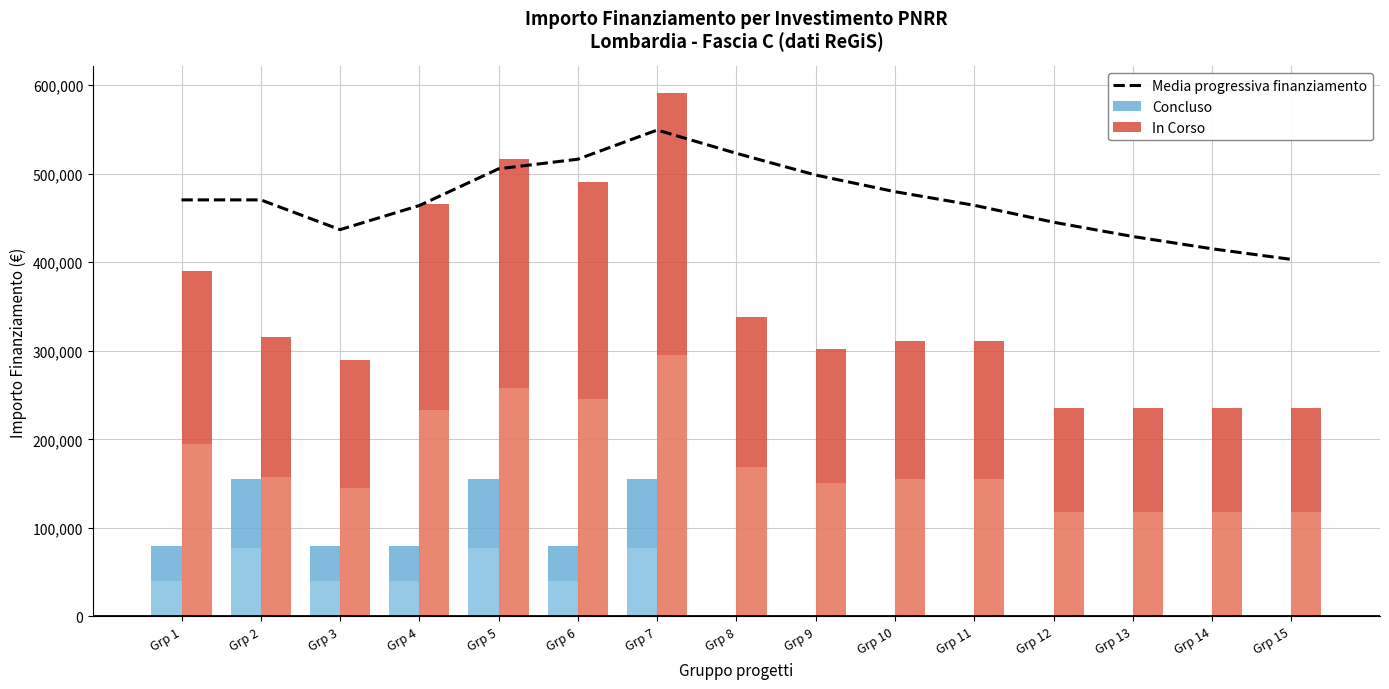

What is the difference between the maximum and minimum values in the In Corso series?

356244.0